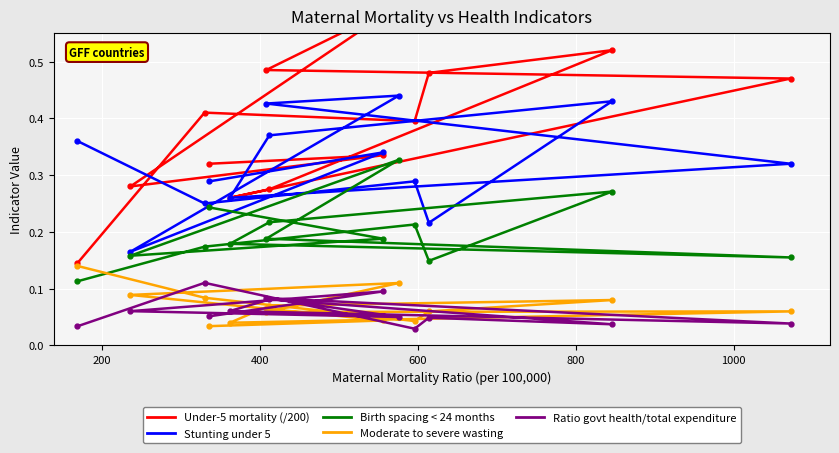

How many Moderate to severe wasting values are between 0 and 1?

13